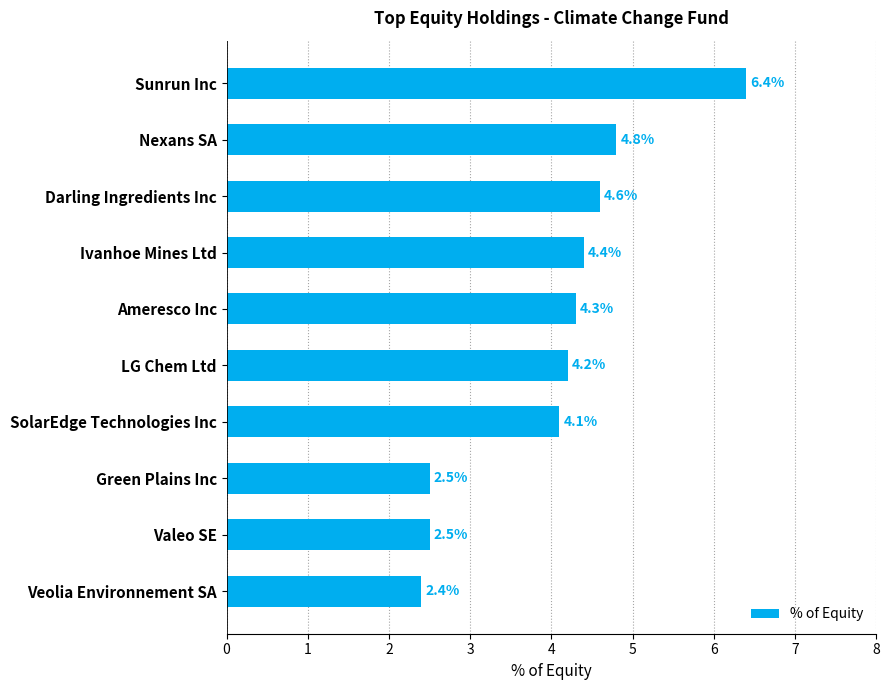

What is the difference between the second highest and second lowest values?

2.3